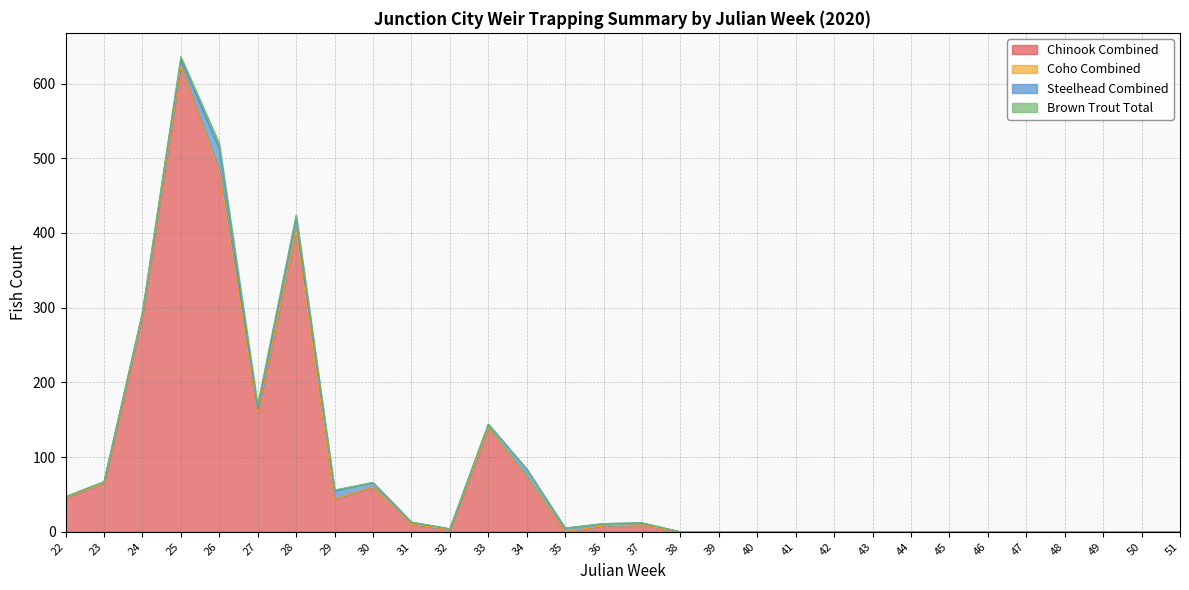

What are all the series names shown in the legend?

Chinook Combined, Coho Combined, Steelhead Combined, Brown Trout Total